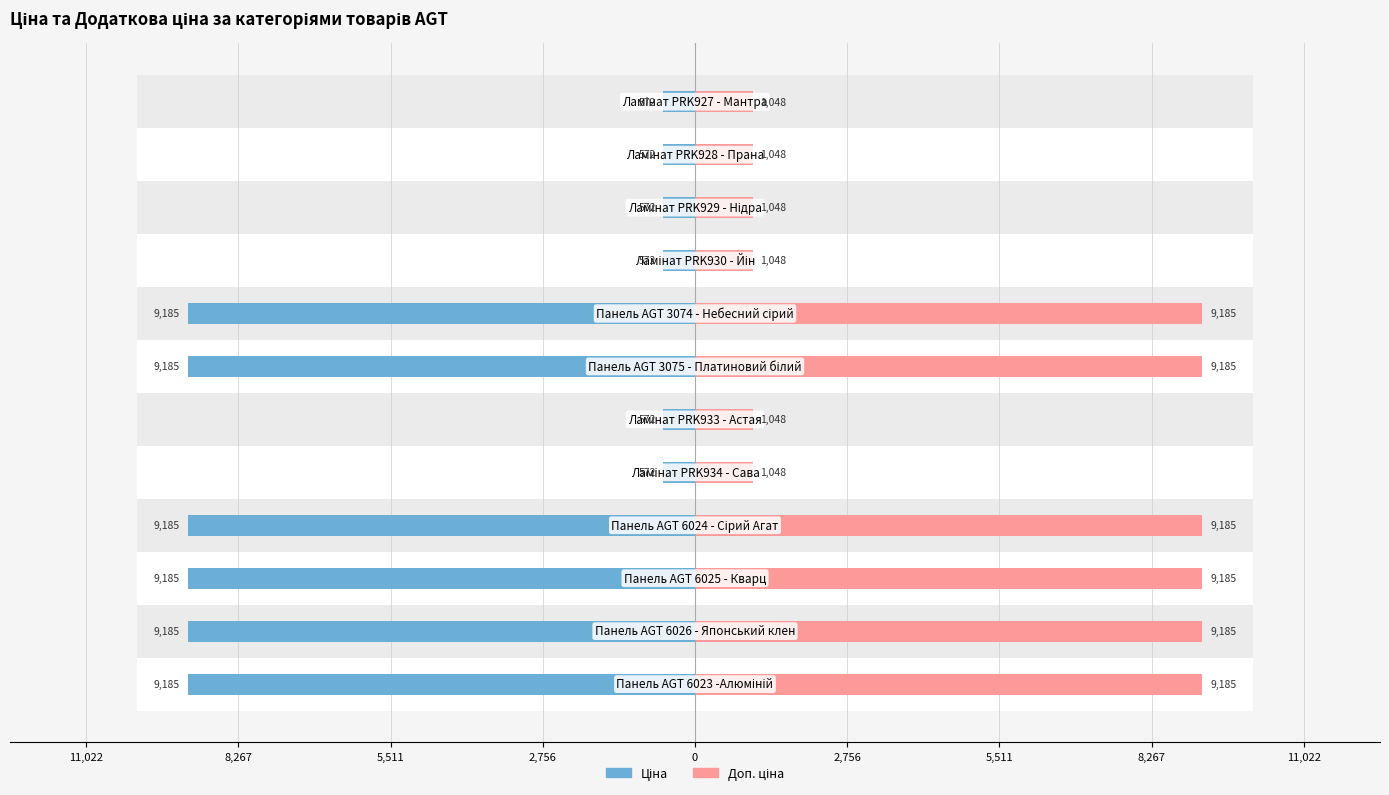

At 2,756, list the series in order from largest to smallest.

Доп. ціна, Ціна